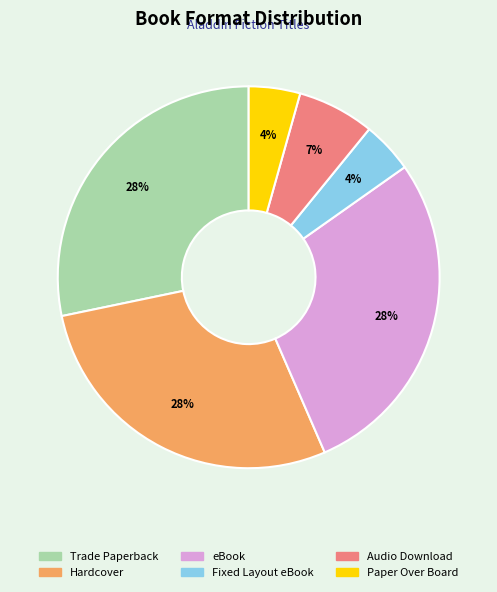

To the nearest percent, what is the difference between the largest and smallest slice percentages?

24%